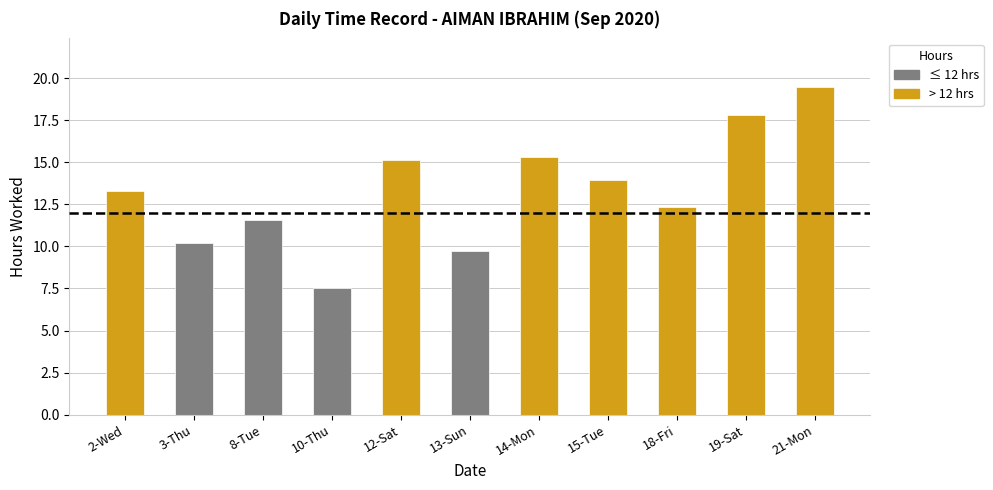

Which has a higher value, 10-Thu or 3-Thu?

3-Thu